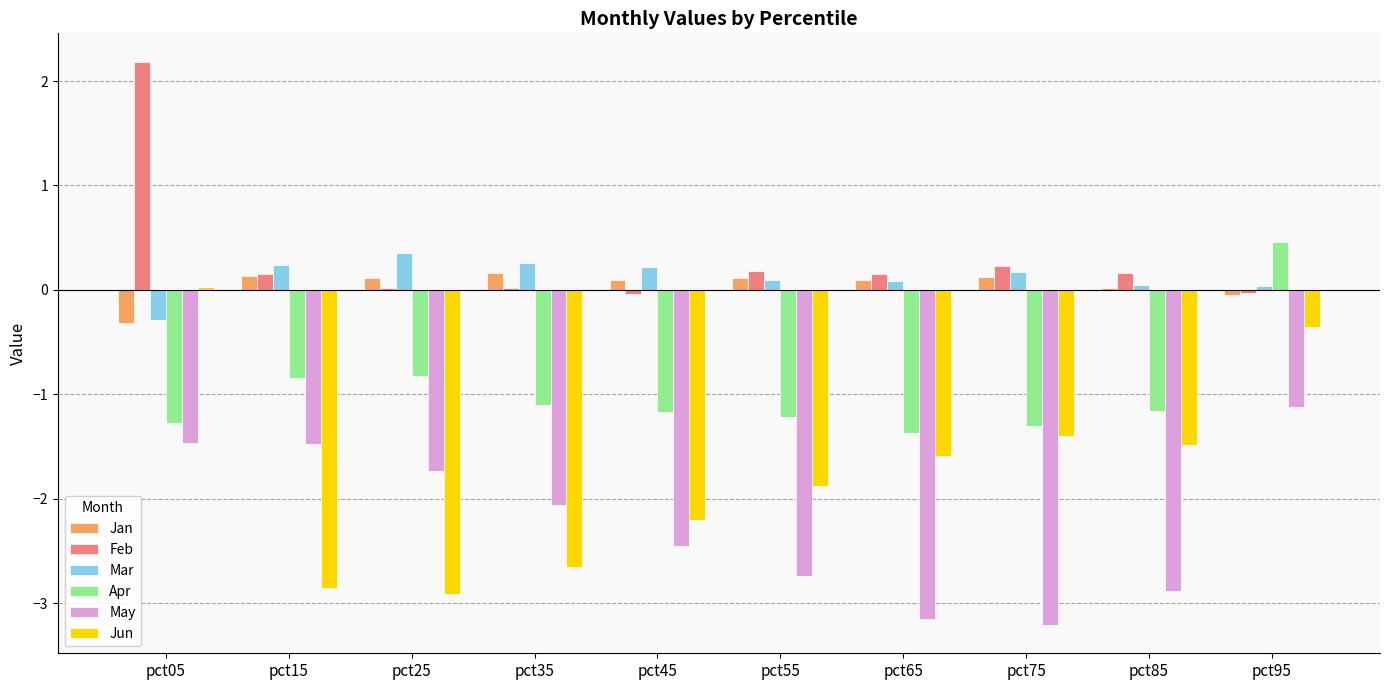

Is the value of Jan at pct05 greater than the value of Mar at pct55?

No